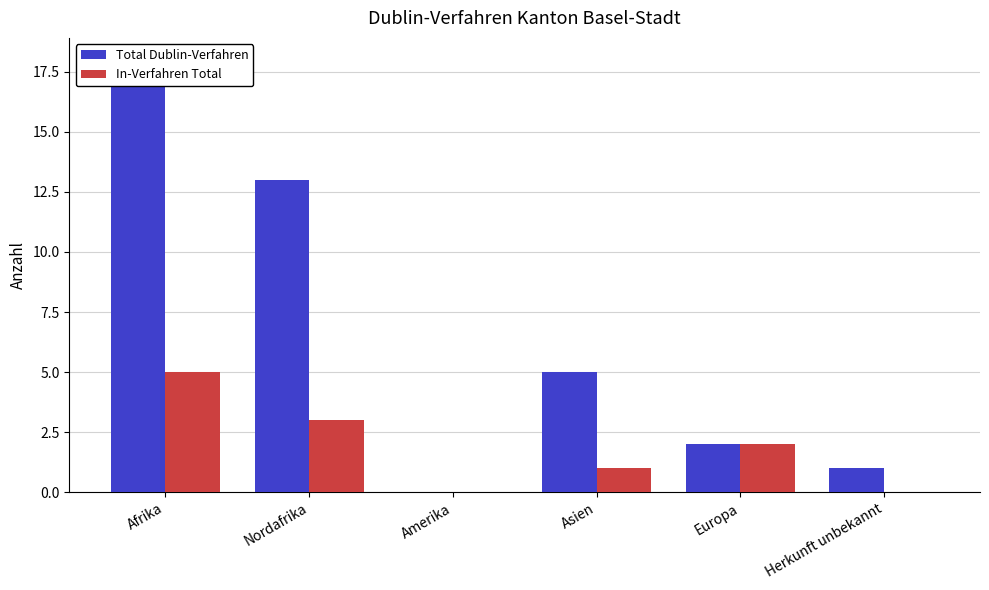

What is the greatest value displayed?

18